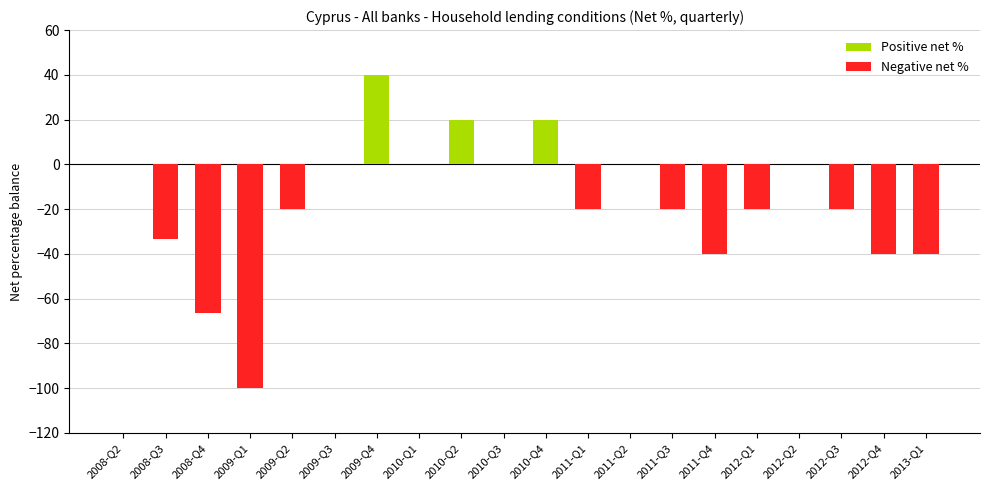

List the series in order of their peak value, highest first.

Positive net %, Negative net %